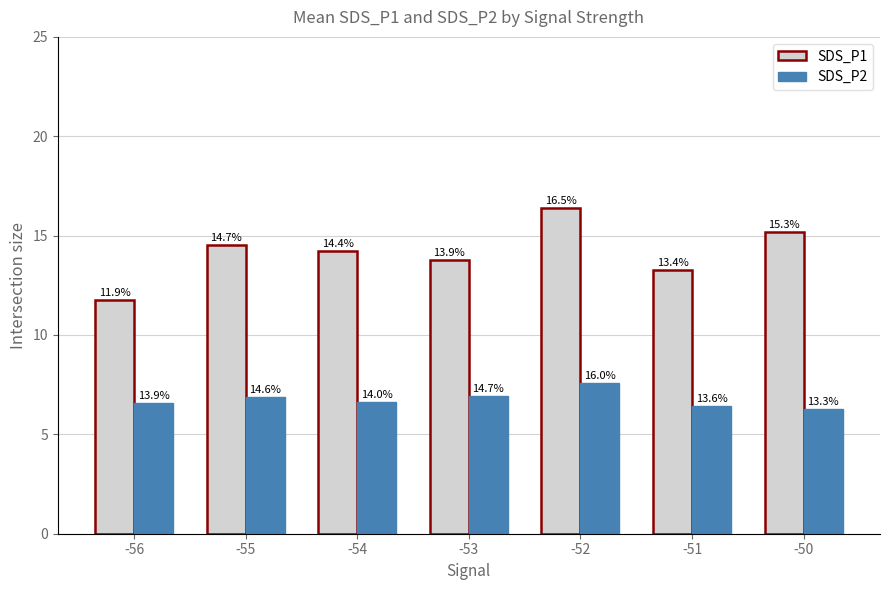

What is the sum of the SDS_P2 values at -51 and -52?

14.0